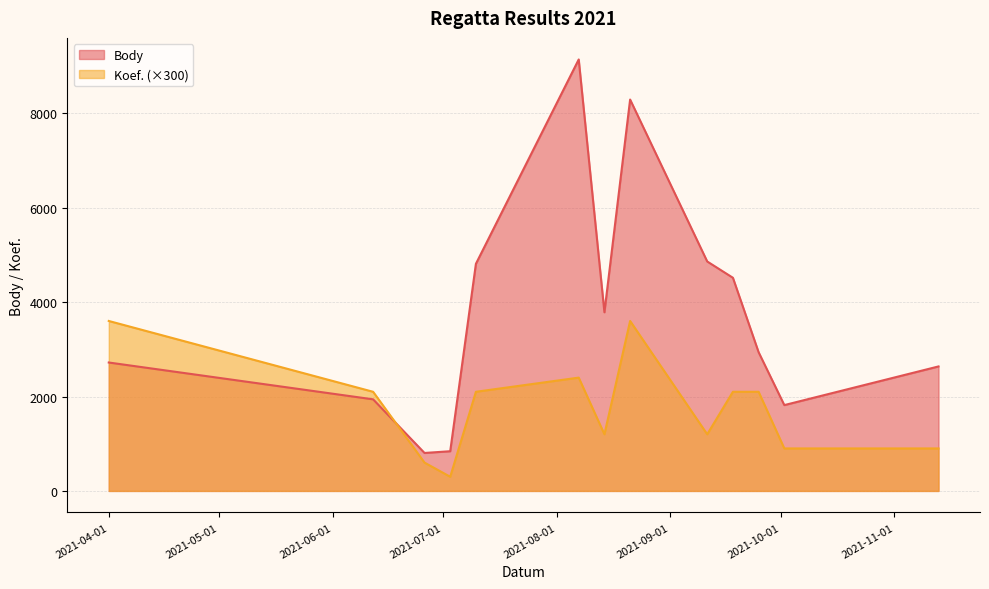

What is the difference between the maximum and minimum values in the Body series?

8335